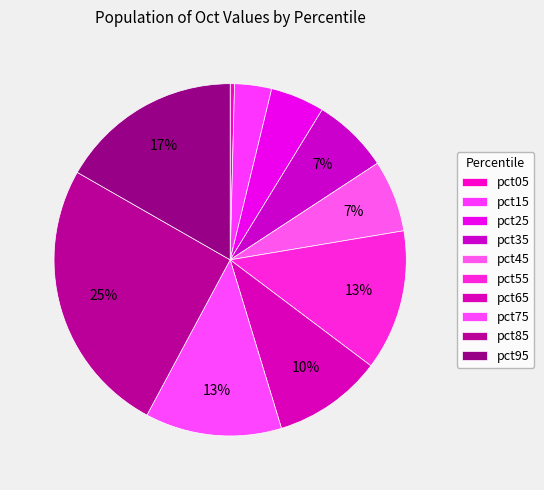

Count the number of slices in the pie.

10